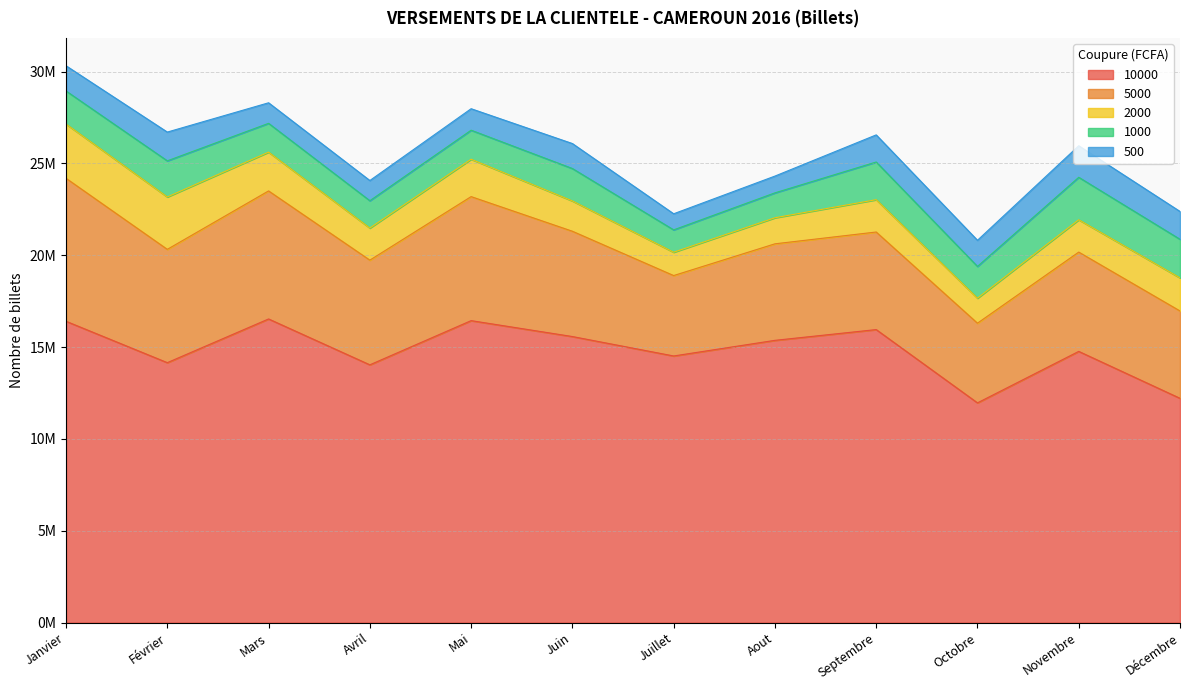

Which series has the largest total across all categories?

10000